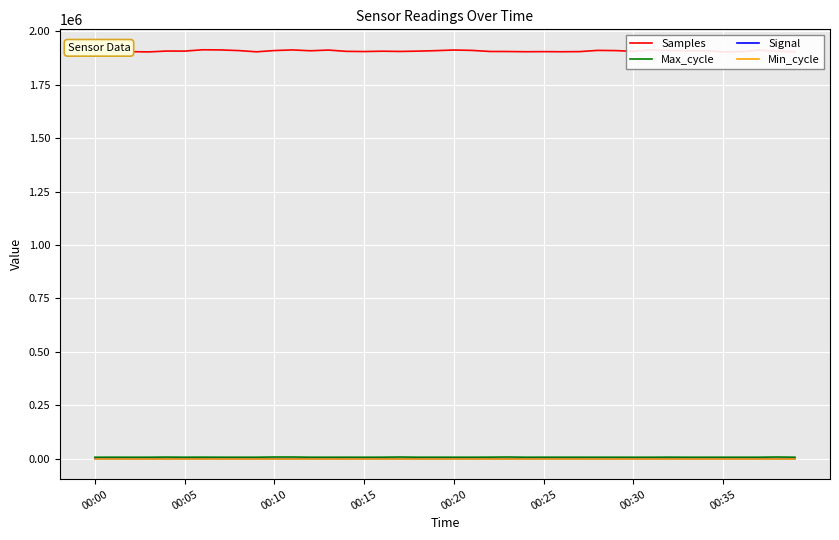

Which series has the largest range (max minus min)?

Samples